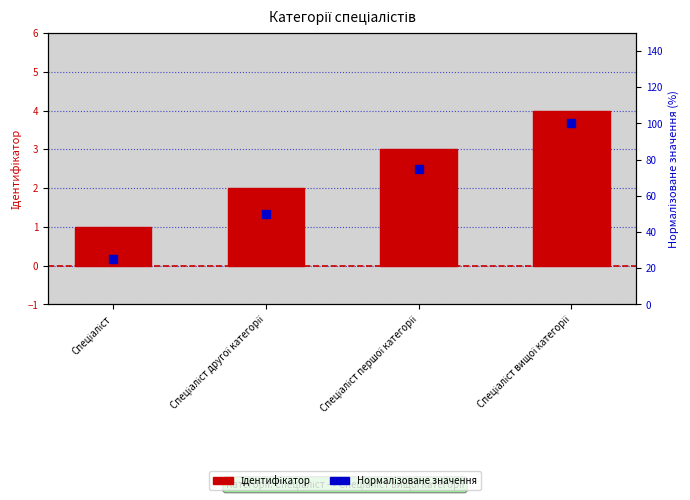

Which series has the widest spread of Y values?

Нормалізоване значення